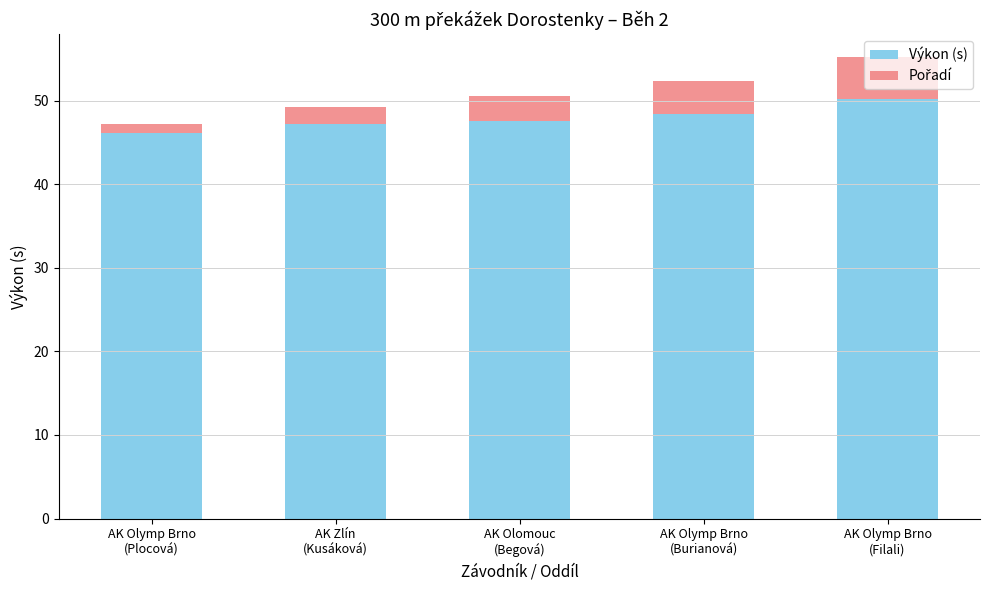

What is the difference between the Výkon (s) values at AK Olymp Brno
(Filali) and AK Zlín
(Kusáková)?

2.9